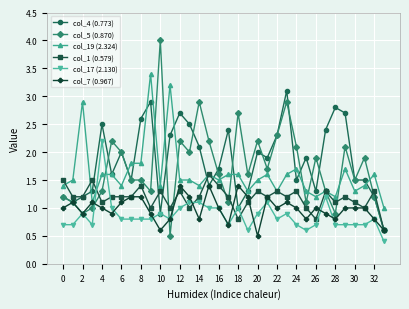

What is the smallest value displayed?

0.4